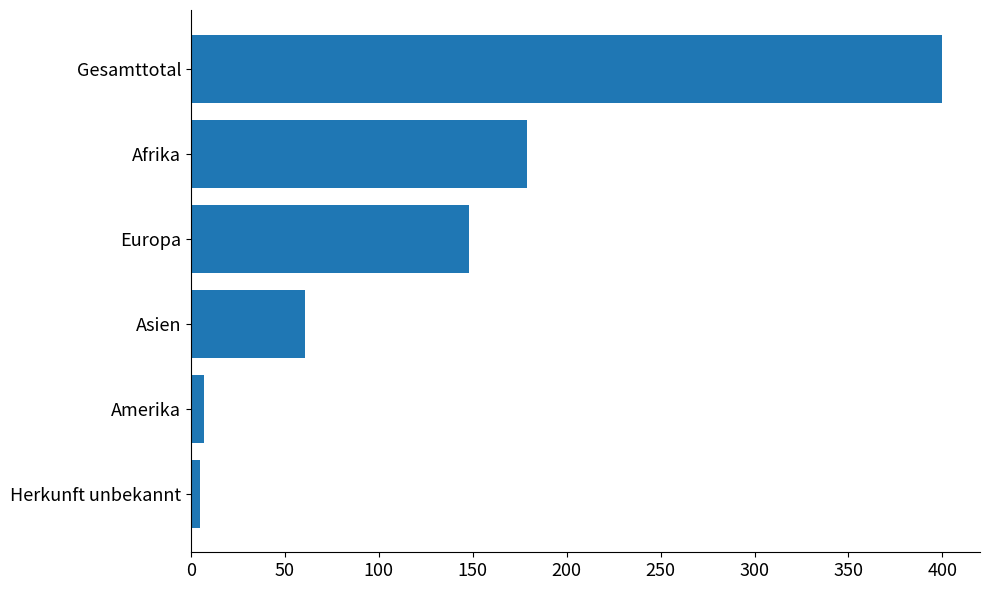

Reading top to bottom, list all the values displayed in this chart.

400	179	148	61	7	5